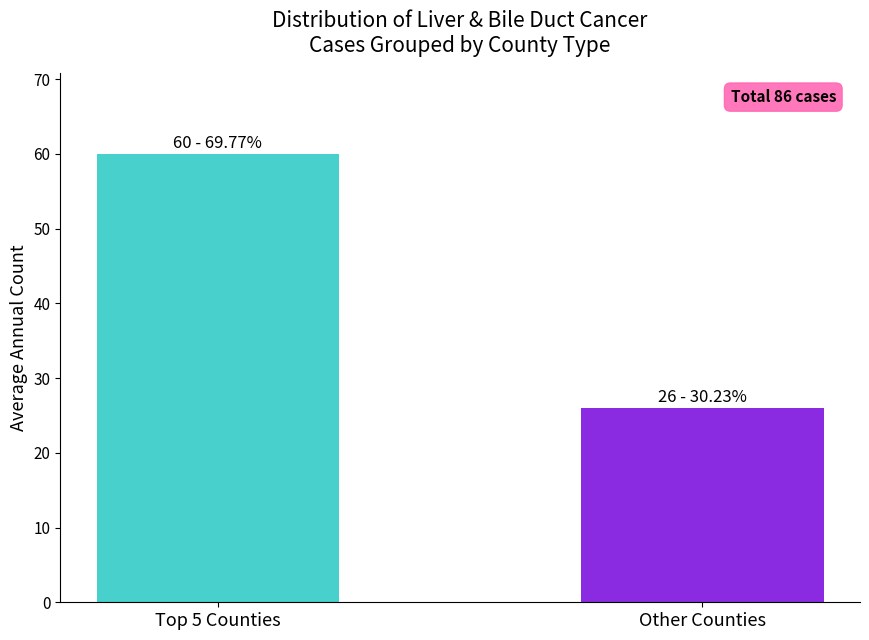

Reading left to right, what are all the values shown in this chart?

60	26